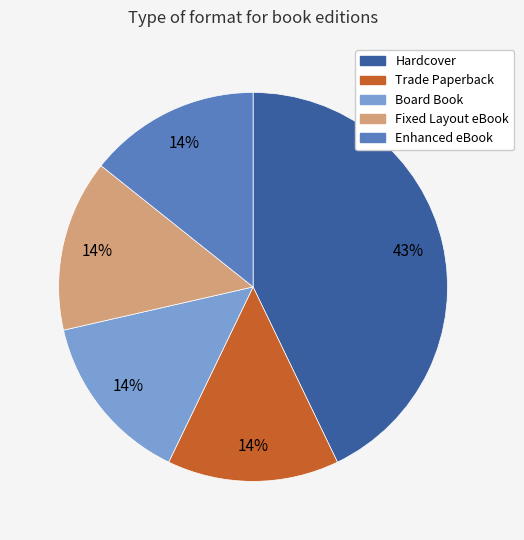

Which slice is the largest?

Hardcover